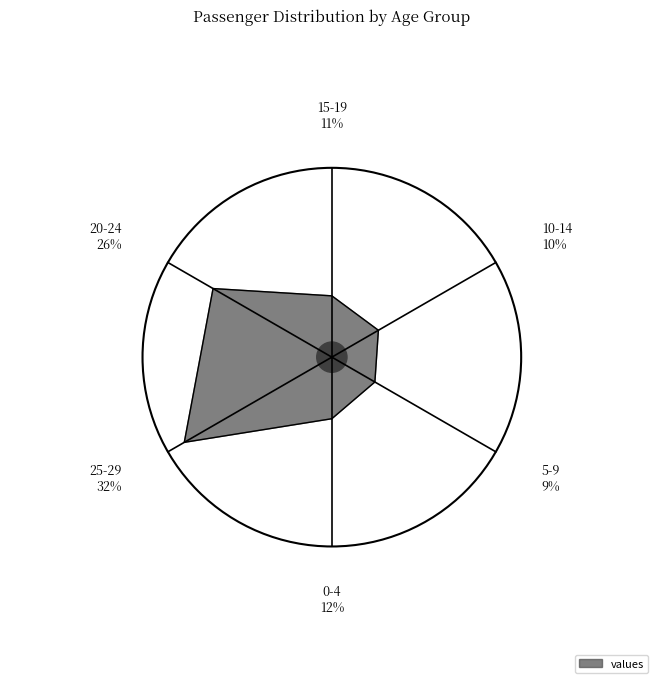

Rank the categories by value from lowest to highest.

5-9, 10-14, 15-19, 0-4, 20-24, 25-29